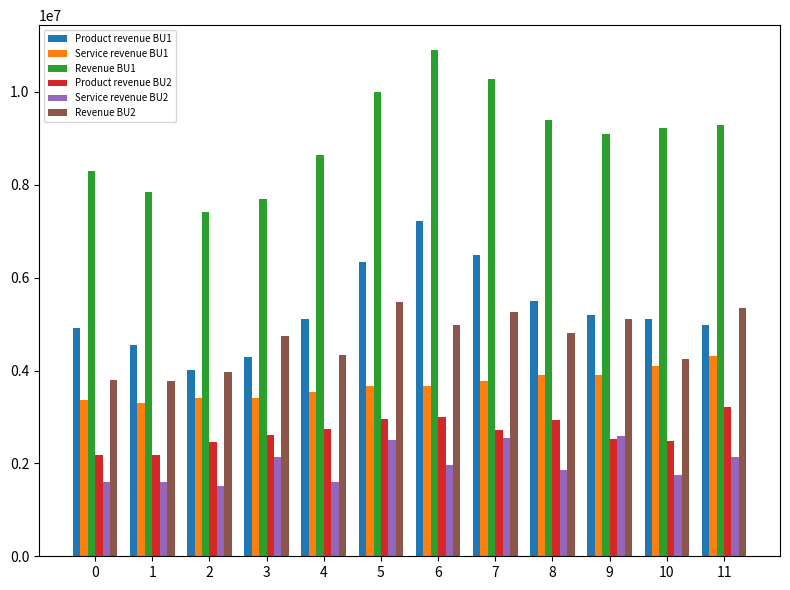

How many values in the Service revenue BU2 series exceed 1972494?

6